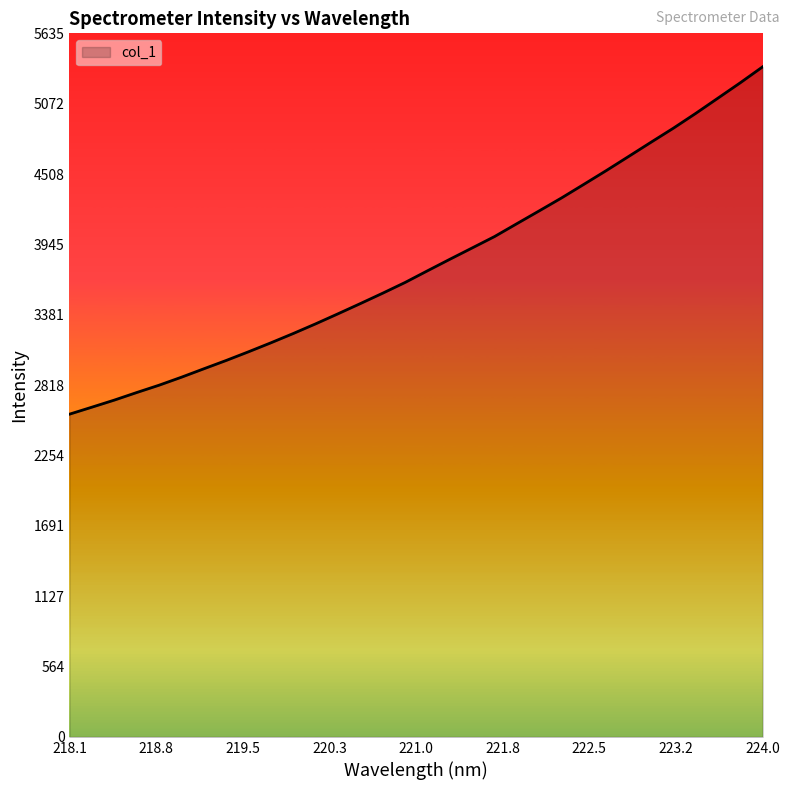

What is the greatest value displayed?

5366.7